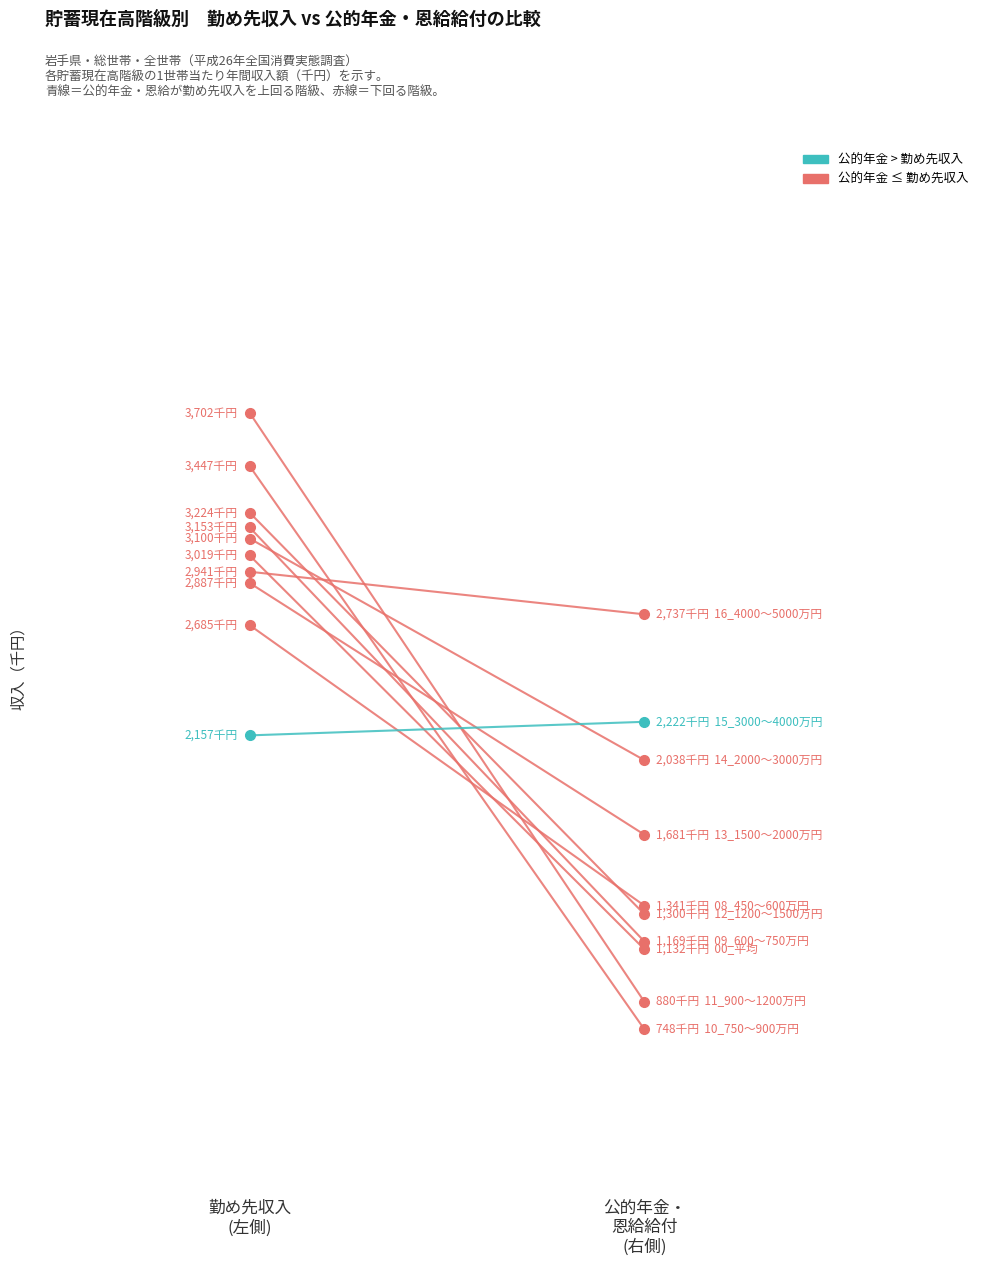

What is the sum of all values?

4151